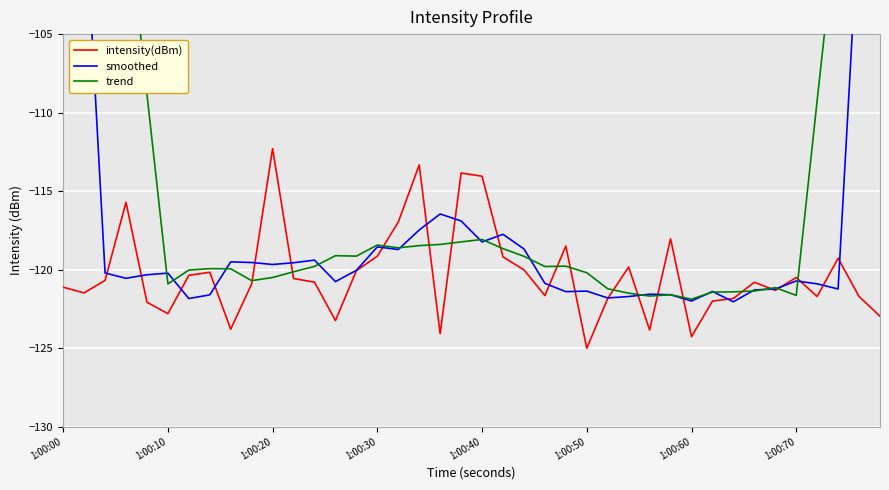

What is the difference between the maximum and second lowest values in the trend series?

61.6